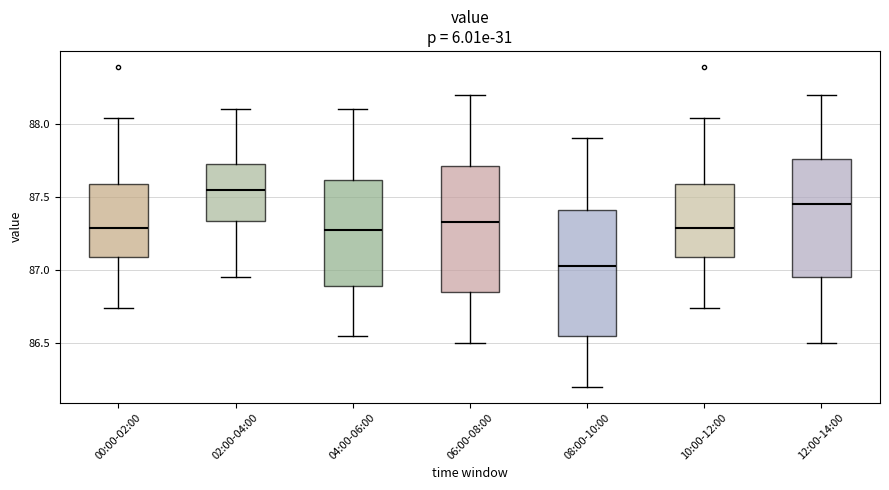

Reading left to right, read every box against the y-axis: the position of its median line, the range the box covers, and the ends of its whiskers. The values are not printed on the chart, so give them approximately, as read against the axis.

00:00-02:00: median 87.30, box 87.10 to 87.60, whiskers 86.75 to 88.05
02:00-04:00: median 87.55, box 87.35 to 87.75, whiskers 86.95 to 88.10
04:00-06:00: median 87.30, box 86.90 to 87.60, whiskers 86.55 to 88.10
06:00-08:00: median 87.35, box 86.85 to 87.70, whiskers 86.50 to 88.20
08:00-10:00: median 87.05, box 86.55 to 87.40, whiskers 86.20 to 87.90
10:00-12:00: median 87.30, box 87.10 to 87.60, whiskers 86.75 to 88.05
12:00-14:00: median 87.45, box 86.95 to 87.75, whiskers 86.50 to 88.20